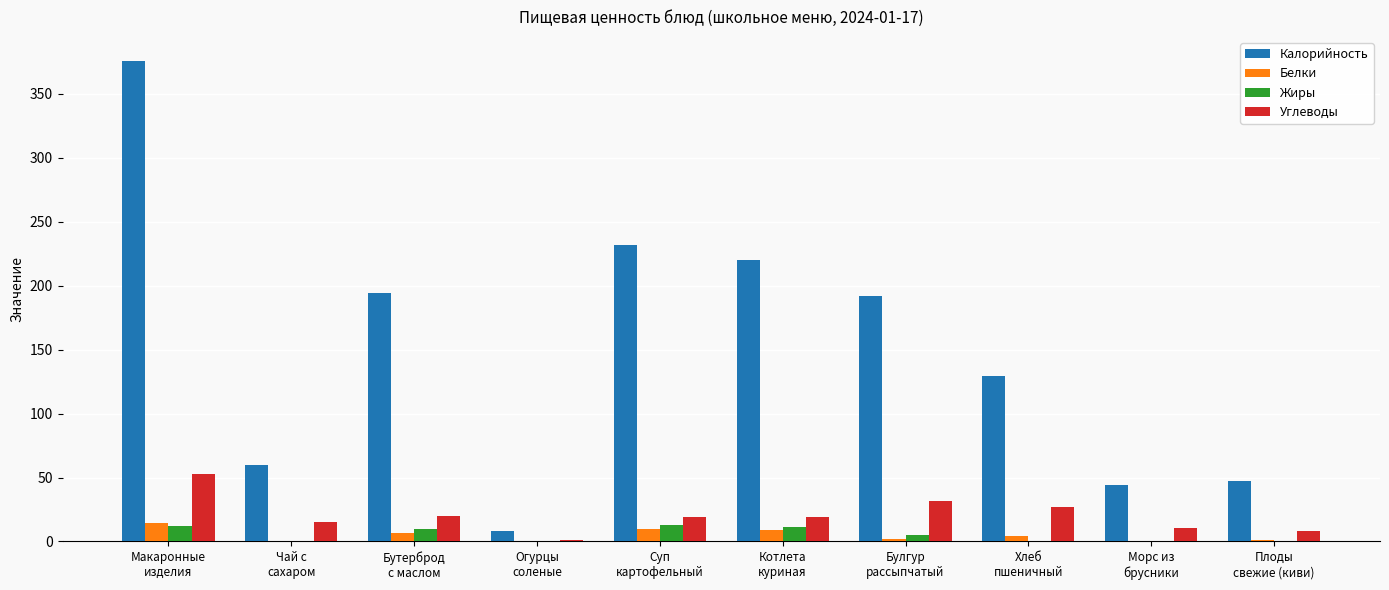

Which series has the largest range (max minus min)?

Калорийность